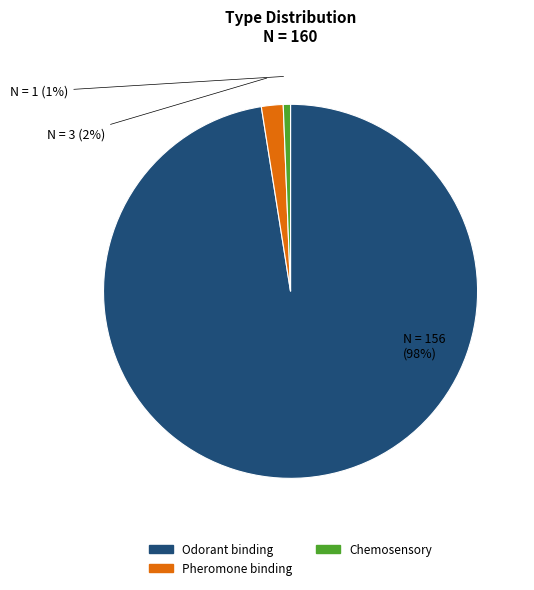

What percentage is the Chemosensory slice, to the nearest percent?

1%